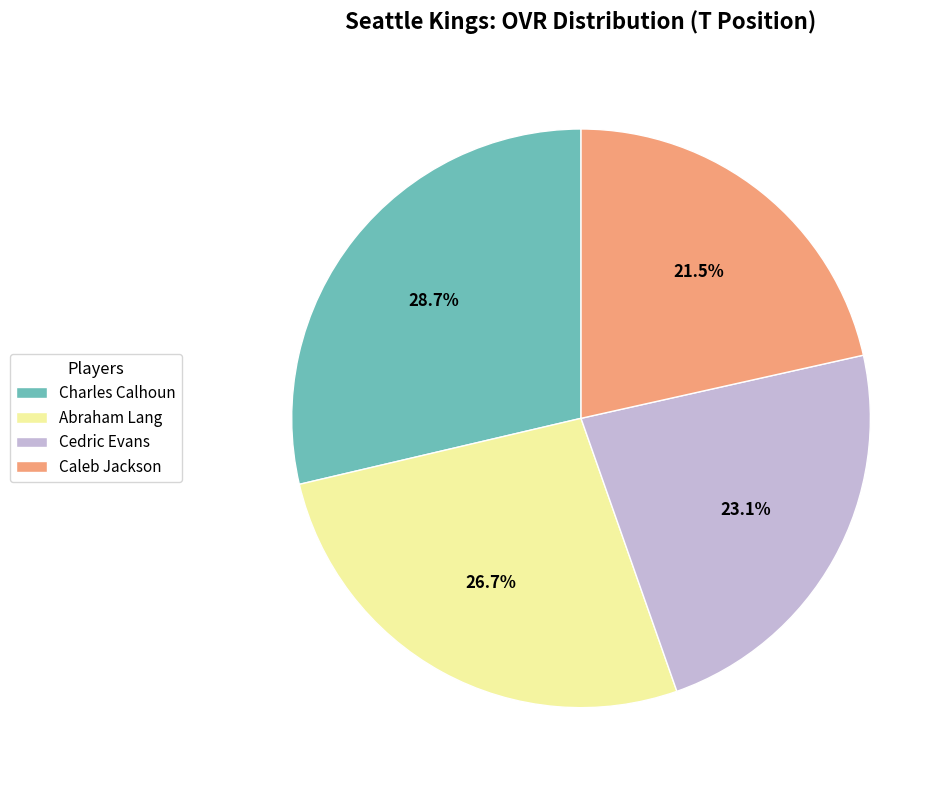

Does any single category account for the majority?

No